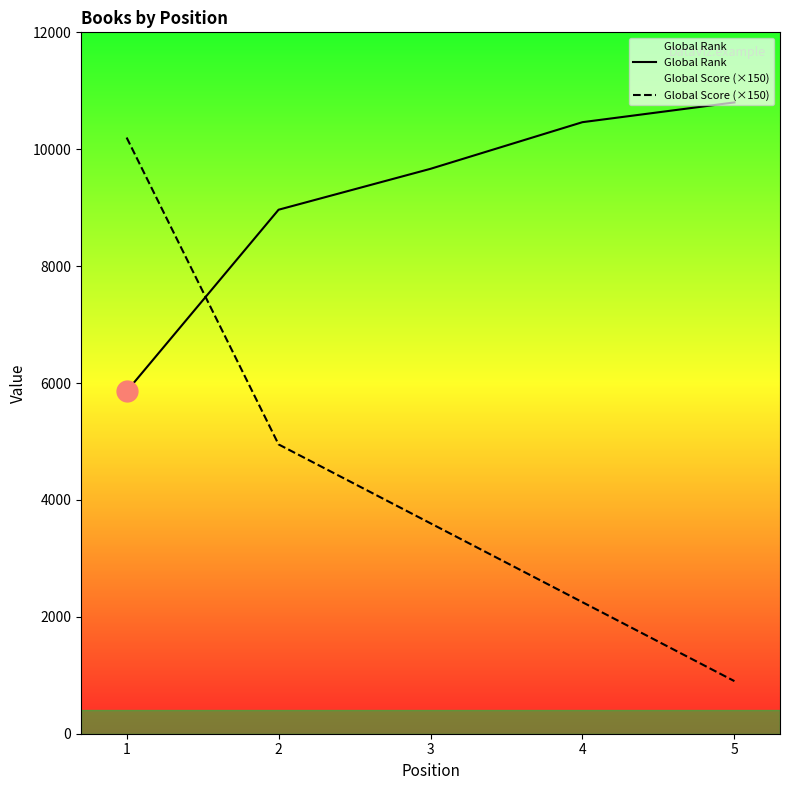

Is this an area chart (filled region under the line)?

No